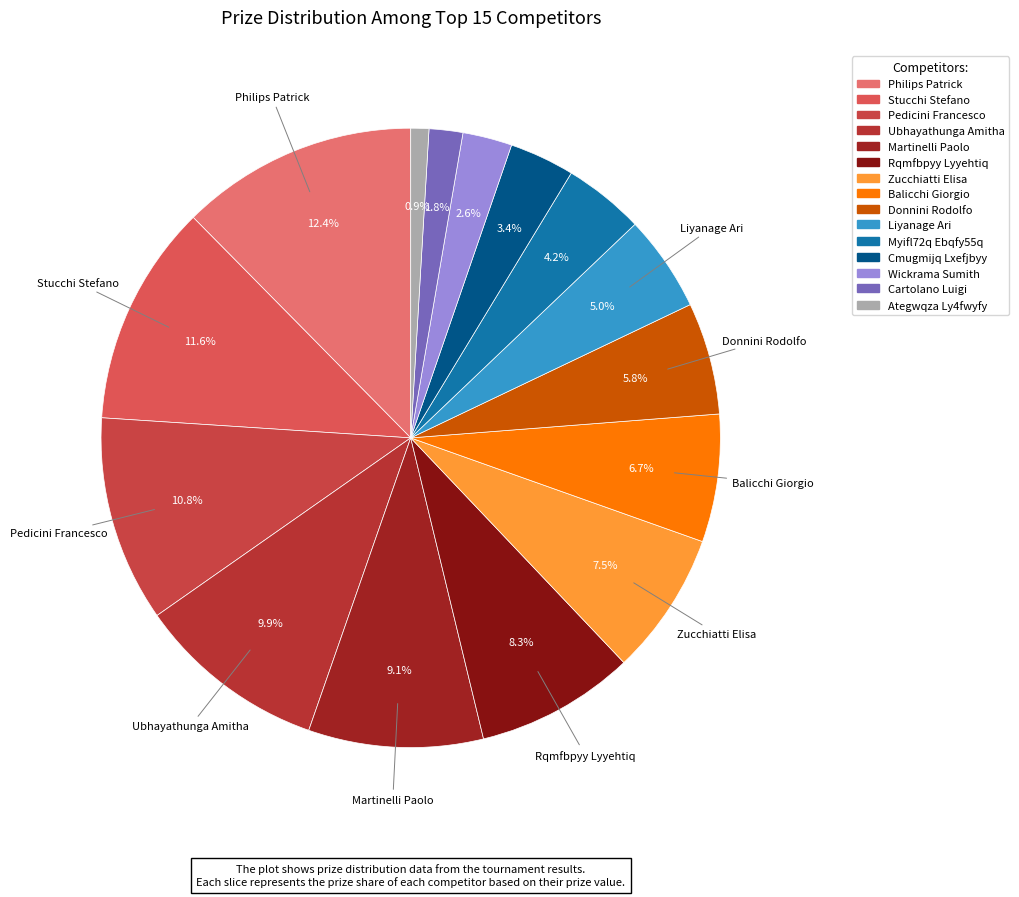

To the nearest percent, what portion does Wickrama Sumith represent?

3%